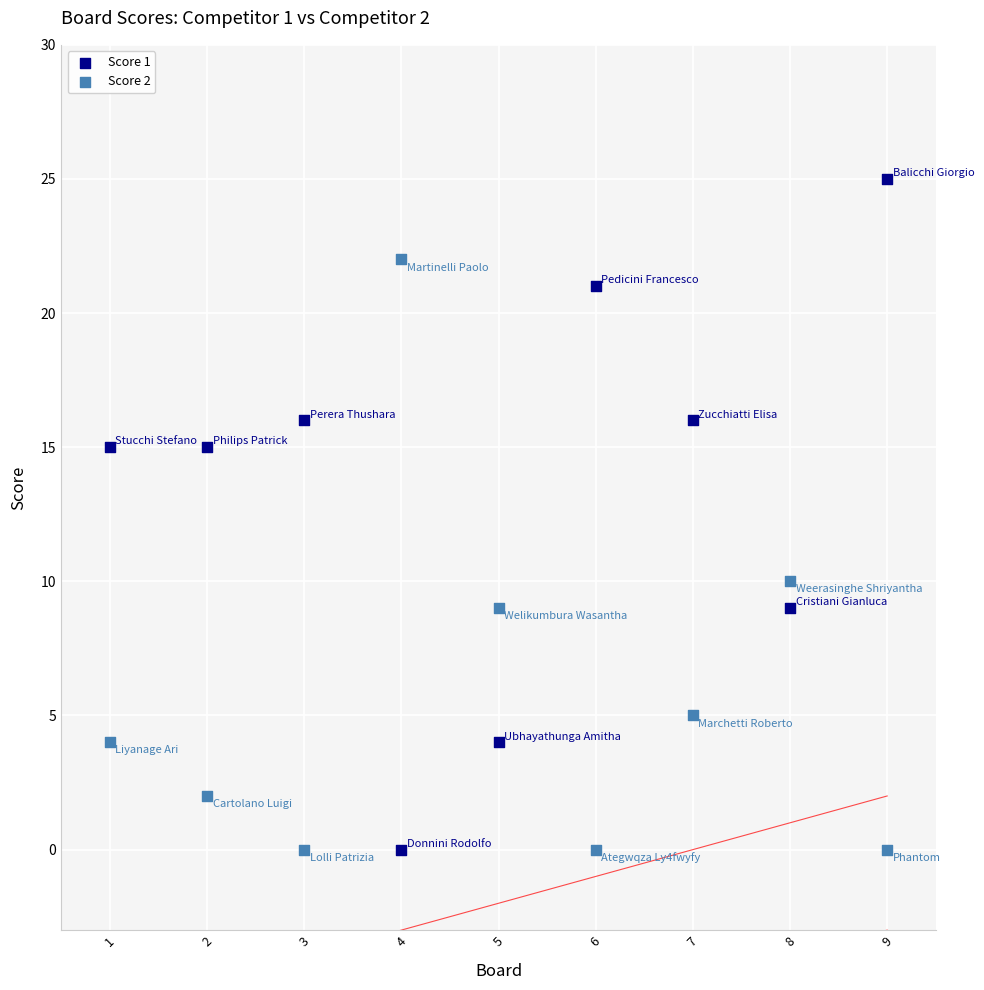

Across all series, what Y value is closest to 12?

10